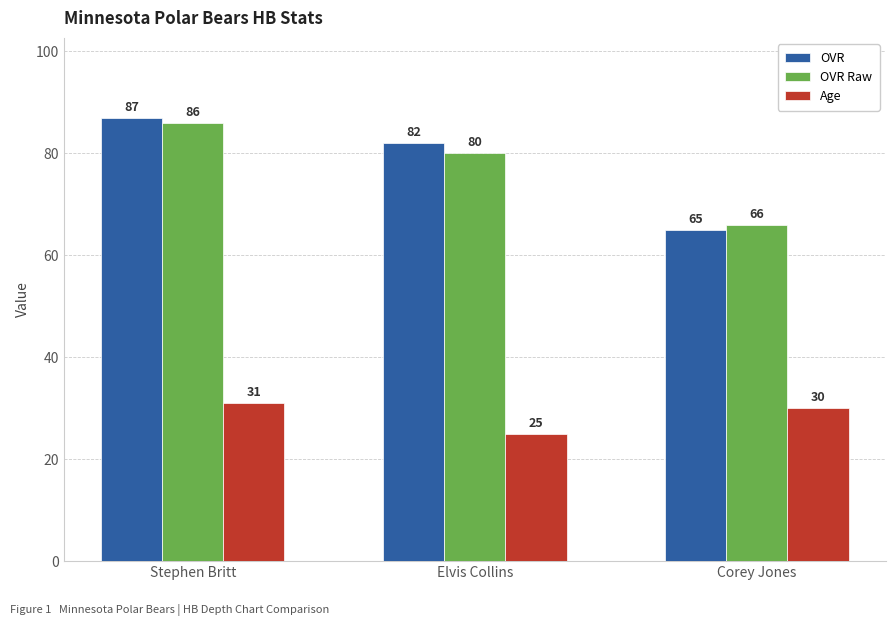

At Stephen Britt, list the series in order from largest to smallest.

OVR, OVR Raw, Age